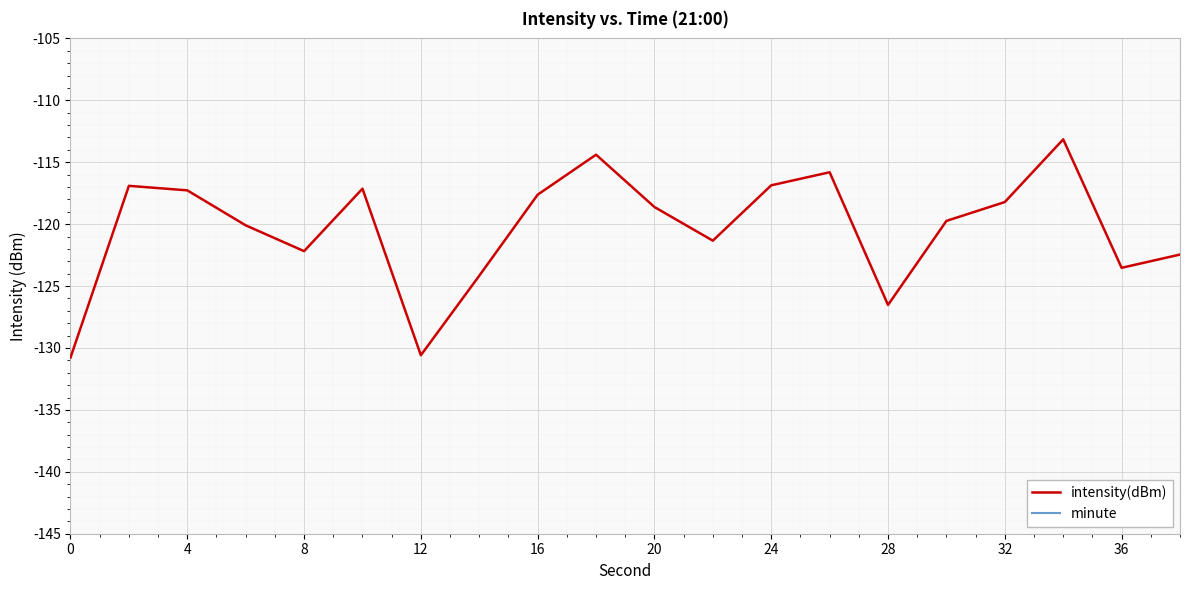

What is the minimum value for intensity(dBm)?

-130.8